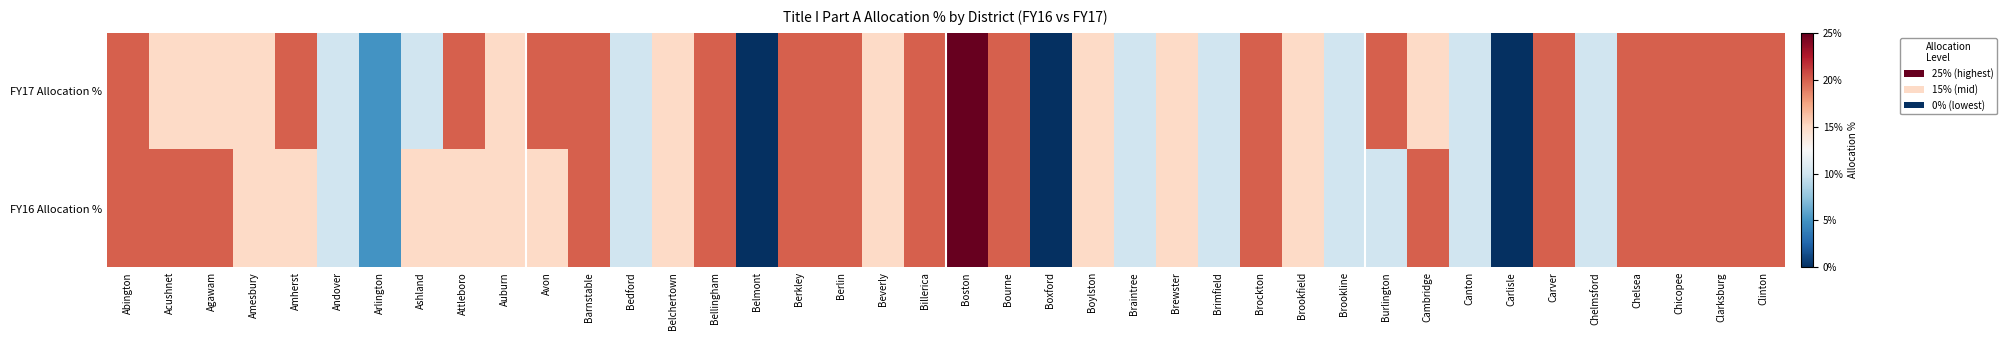

Rank the series at Agawam from highest to lowest value.

FY16 Allocation %, FY17 Allocation %